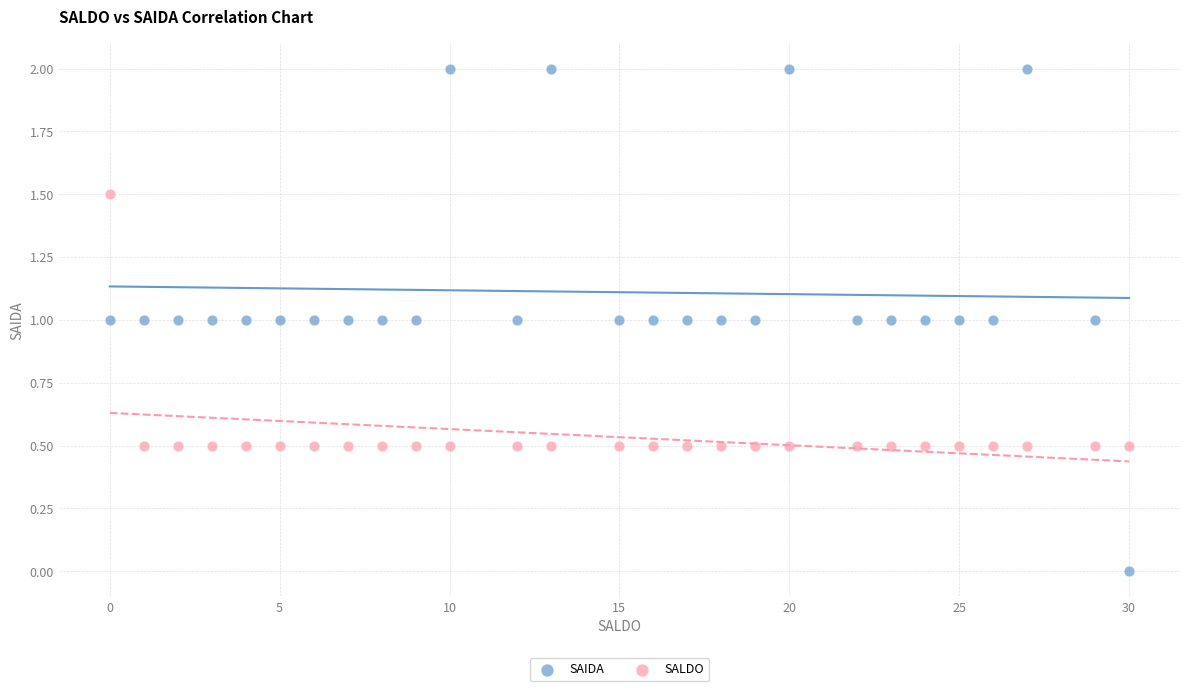

What are all the series names shown in the legend?

SAIDA, SALDO